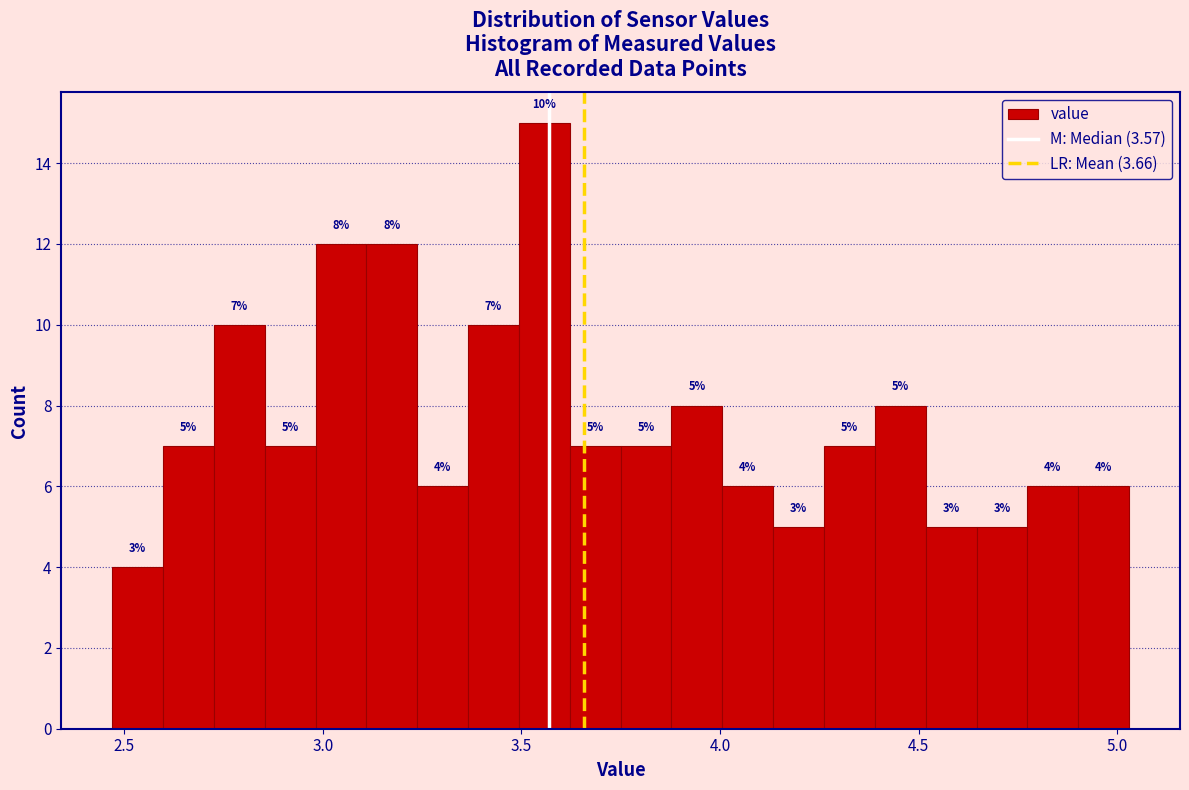

Around what value on the x-axis is the tallest bar? Give the approximate position of its centre, as read against the axis.

3.55